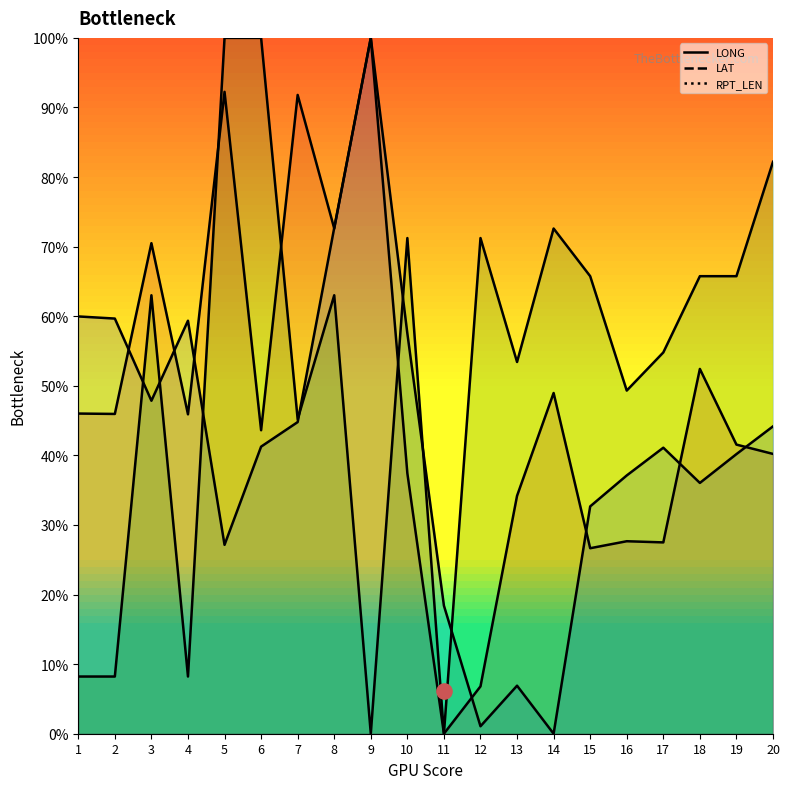

What is the total value across all series at 3?

1.8